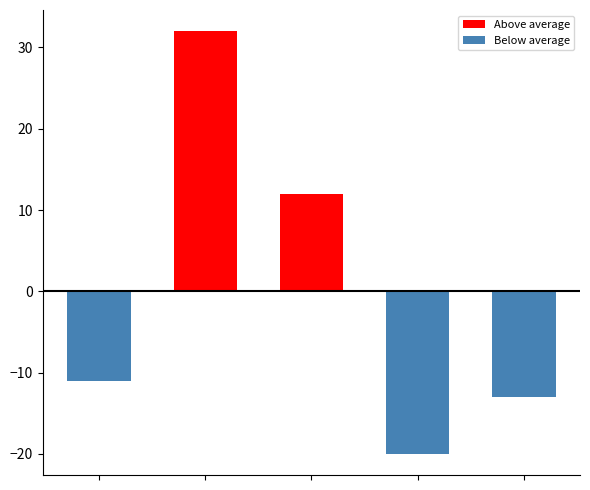

What is the difference between the second highest and minimum values?

32